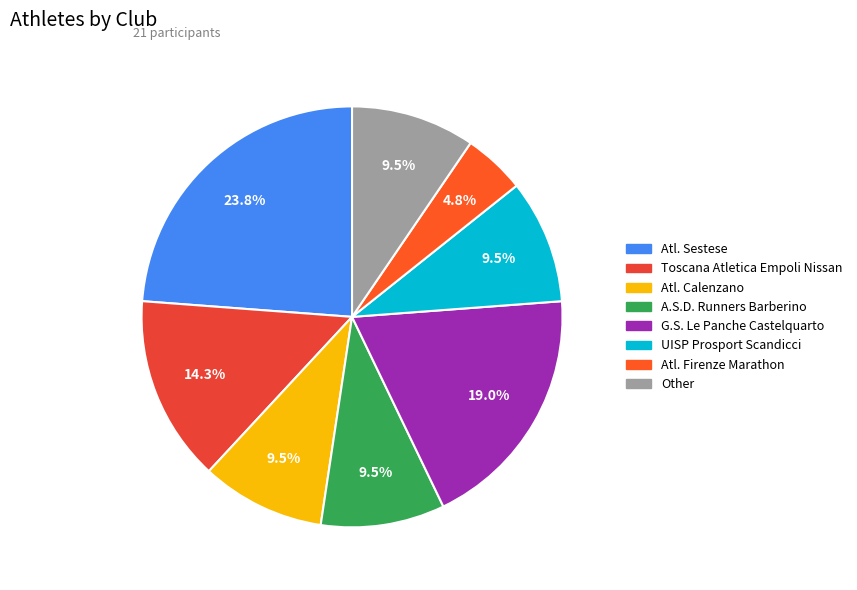

Is there a majority slice in this chart?

No